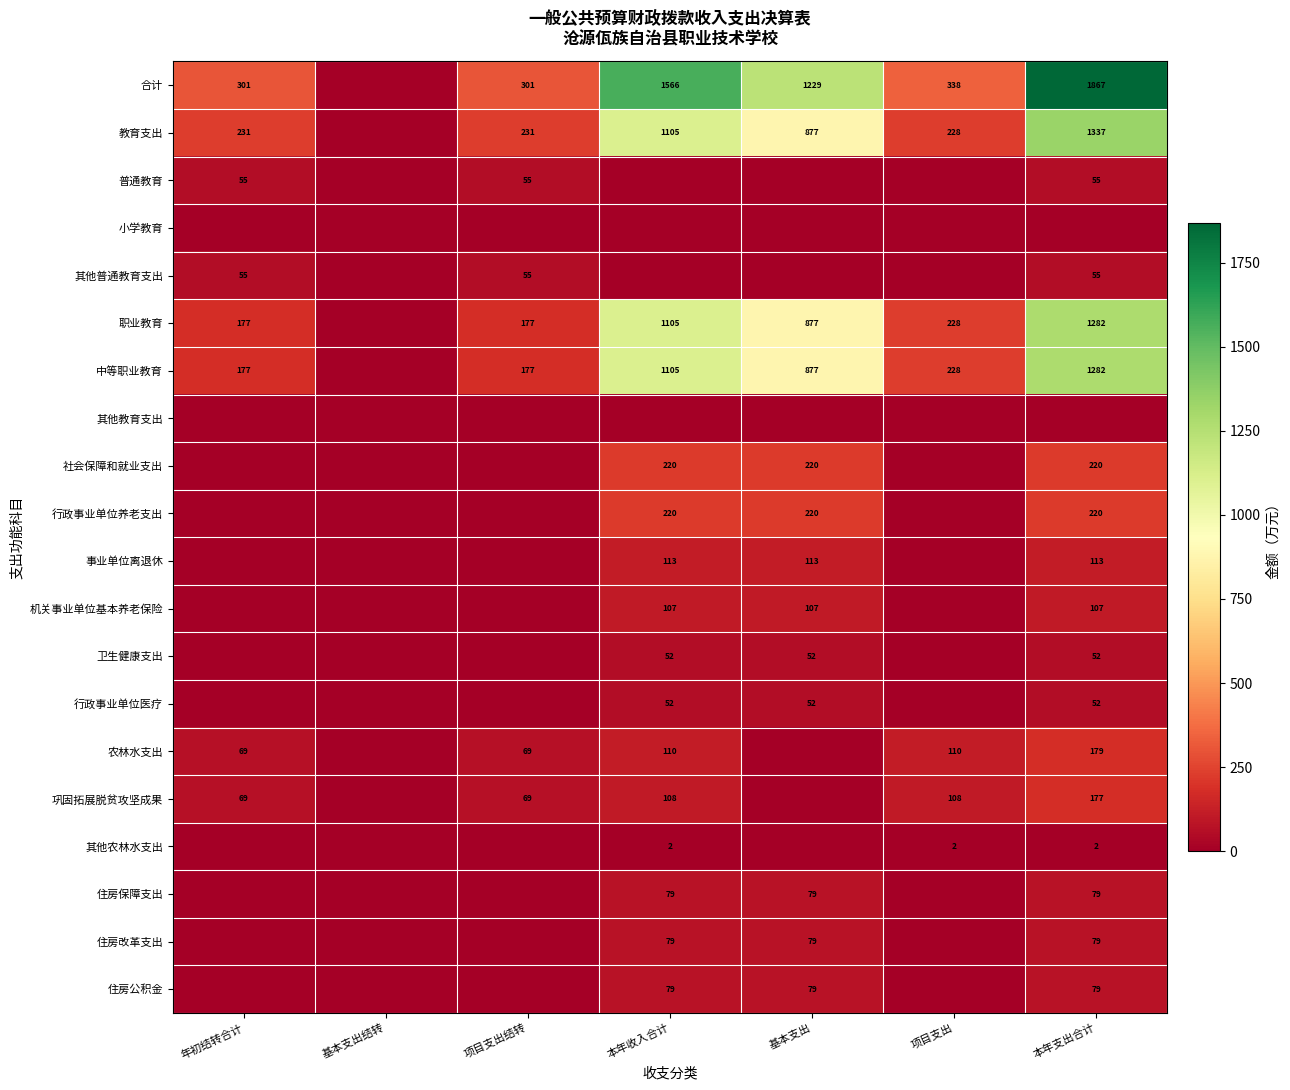

Is it true that 普通教育 equals 86.4 at 本年支出合计?

False